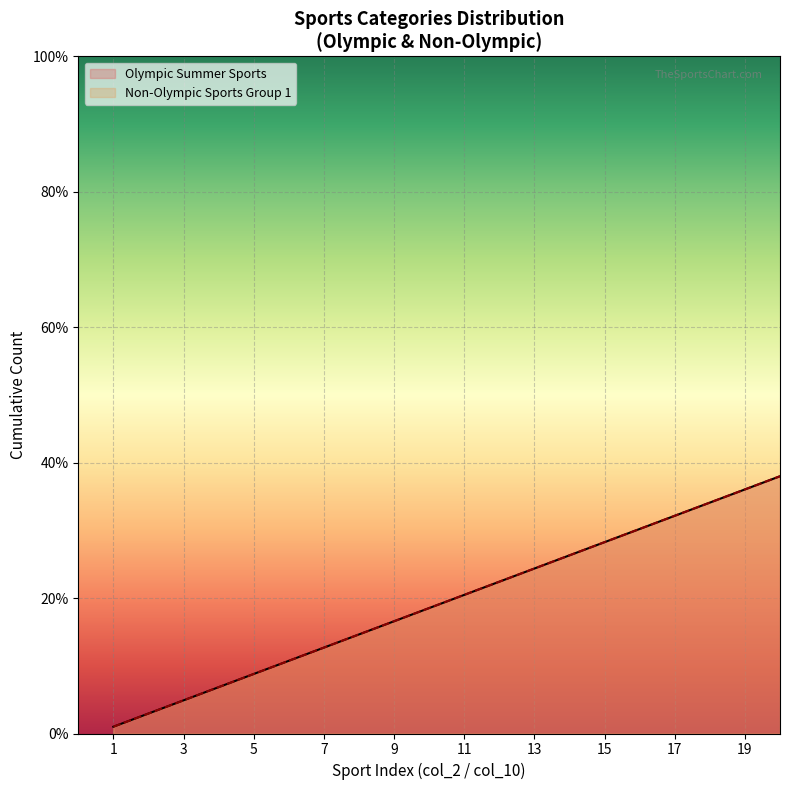

What is the sum of all Non-Olympic Sports Group 1 values?

390.0